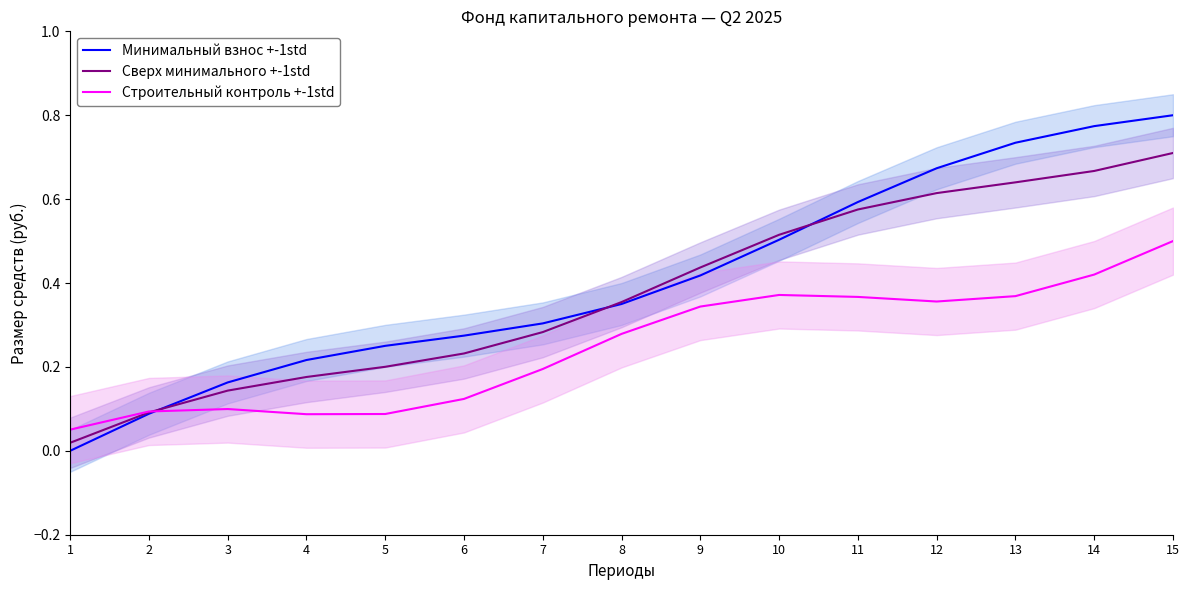

Which category has the highest value in the Строительный контроль +-1std series?

15